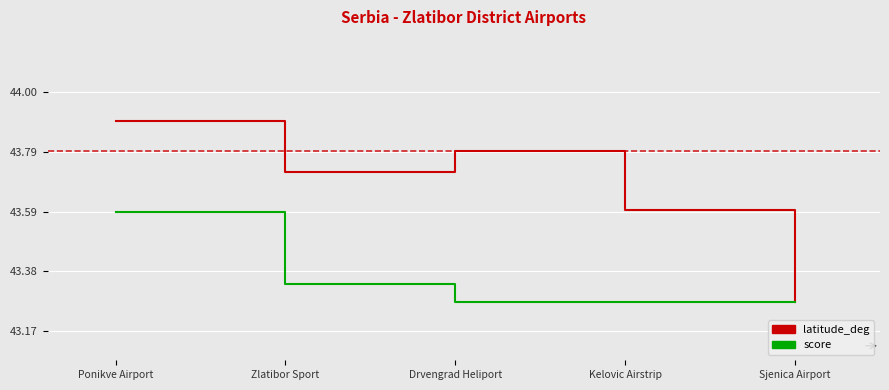

How many distinct data groups are displayed?

2